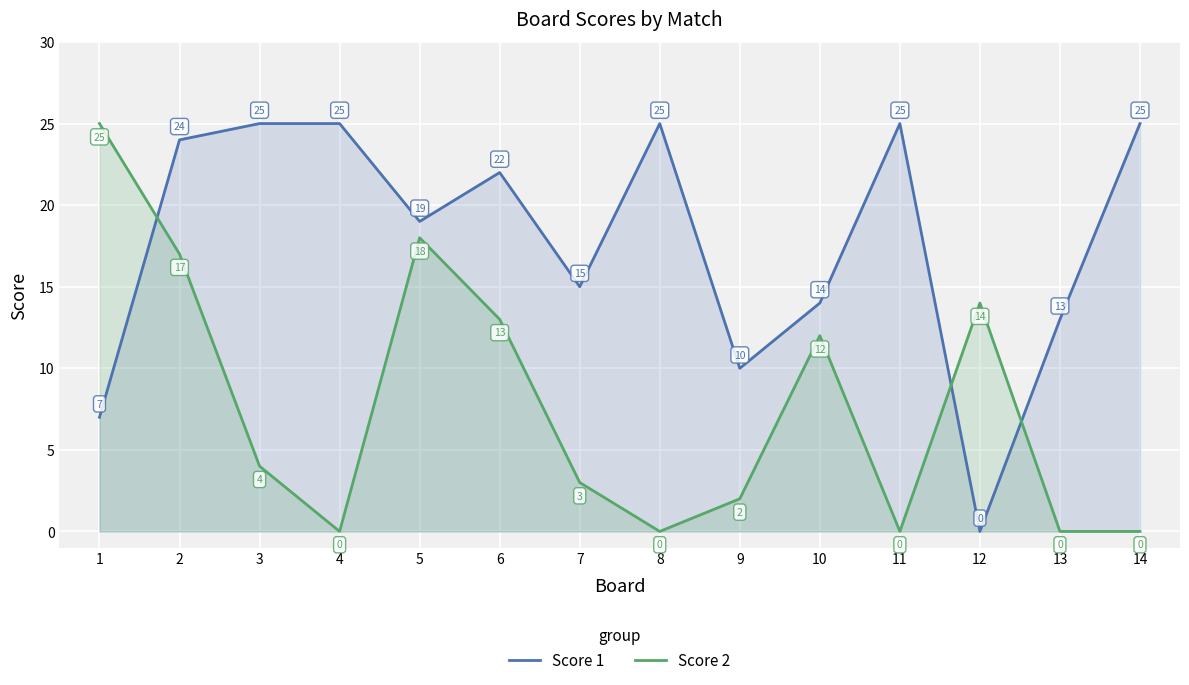

The value of Score 1 at 12 is 0. True or false?

True